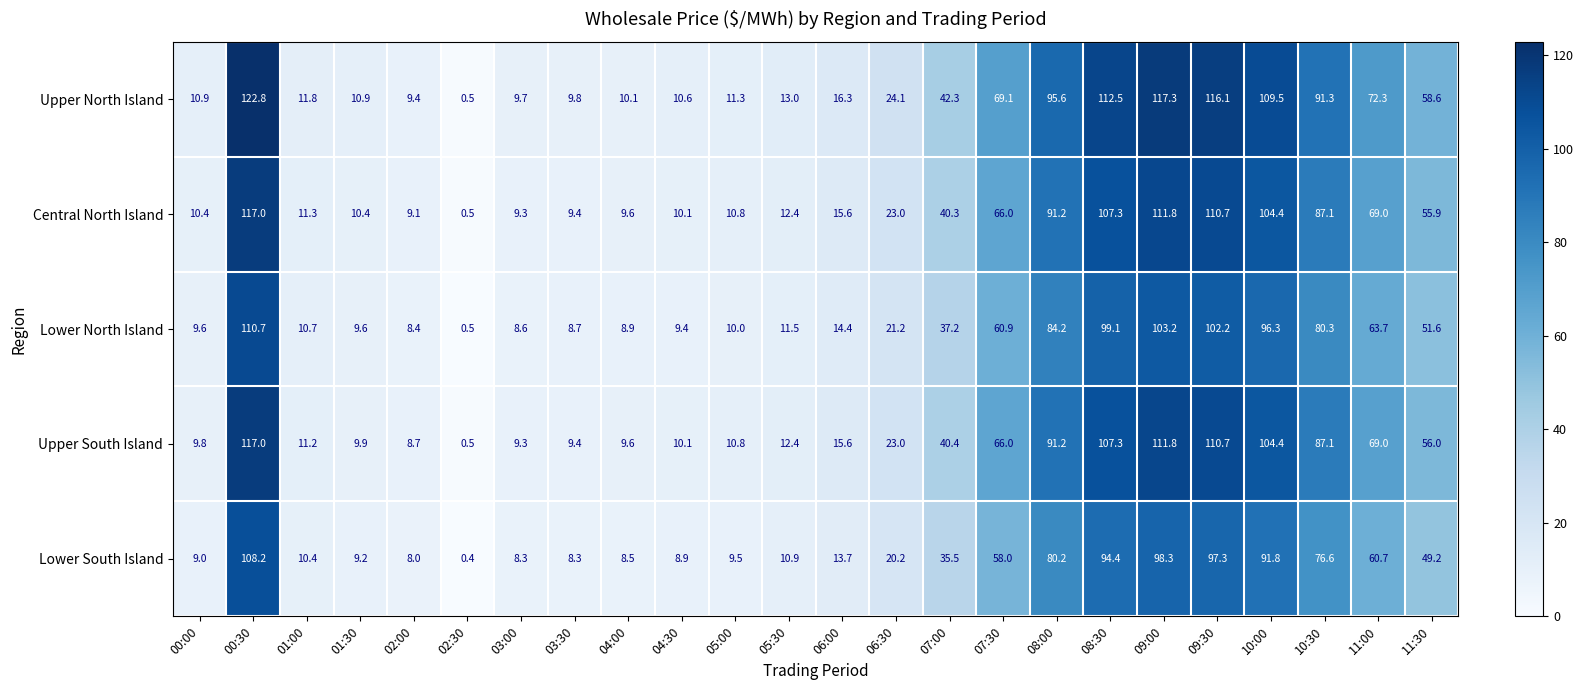

What is the approximate value of Upper South Island at 01:30?

9.9